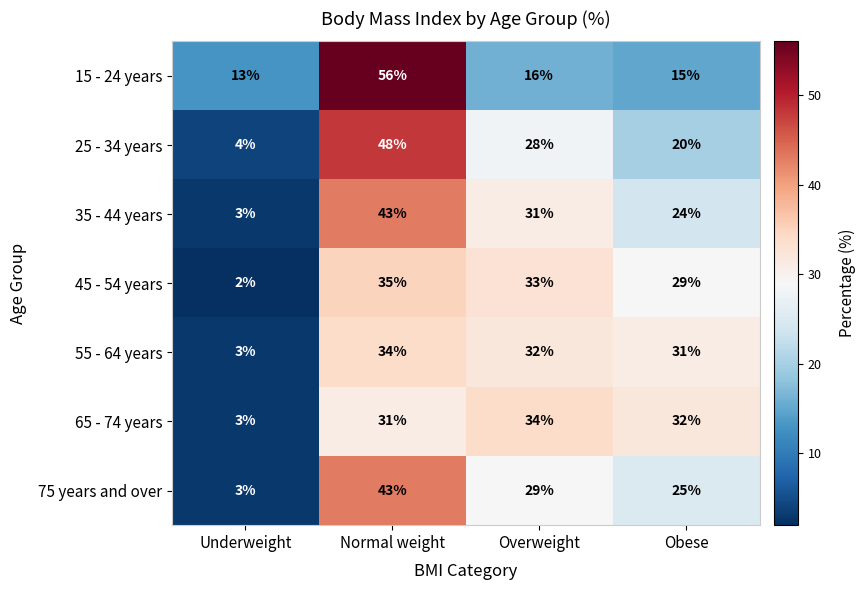

The value of 65 - 74 years at Obese is 32. True or false?

True